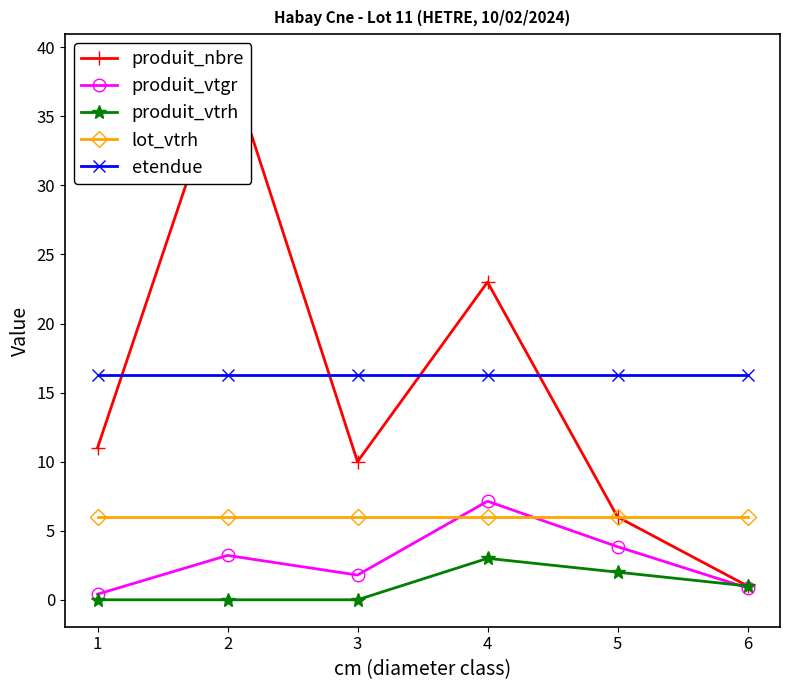

At which label does produit_vtgr first exceed 3?

2